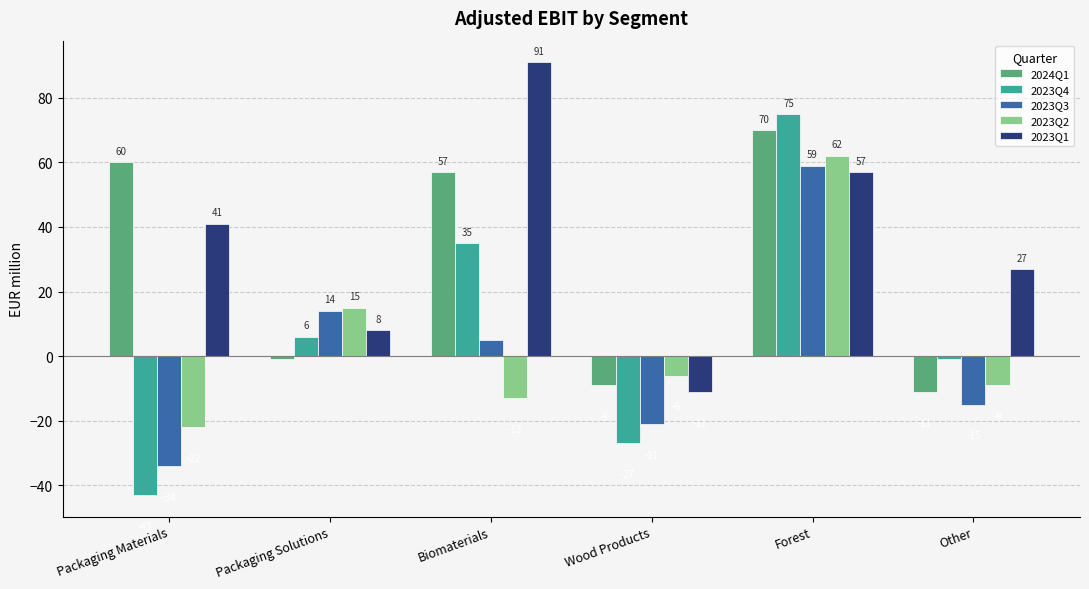

True or false: 2024Q1 has a value of 70 at Forest.

True